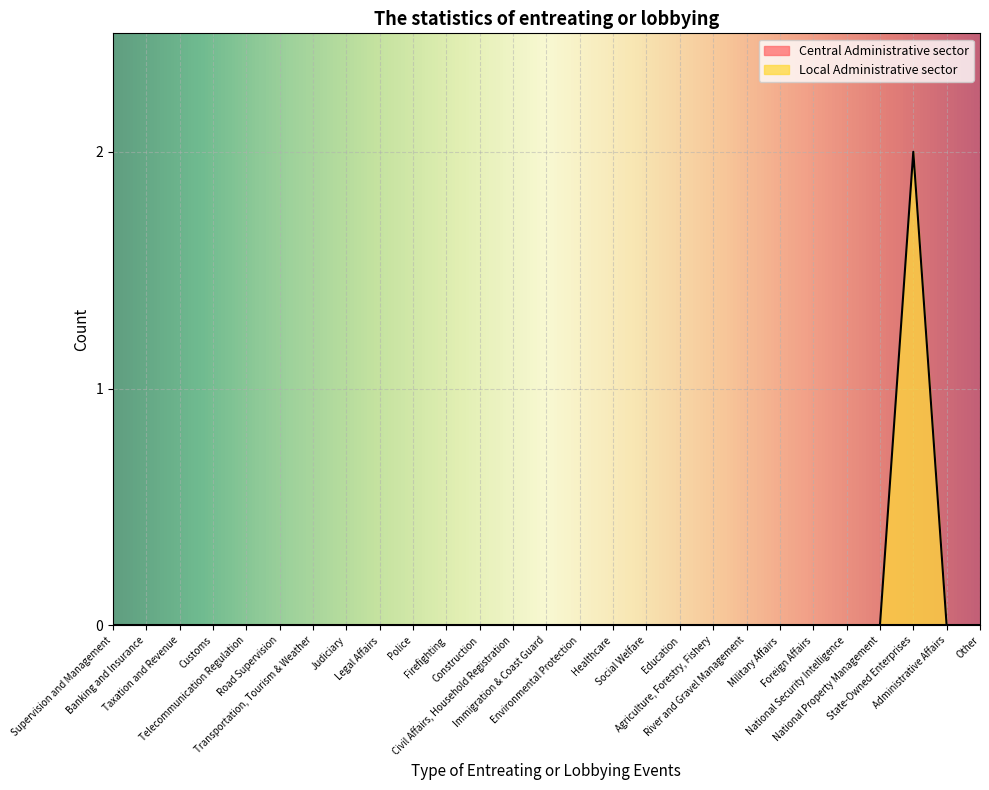

What is the label of the 12th point from the left?

Construction